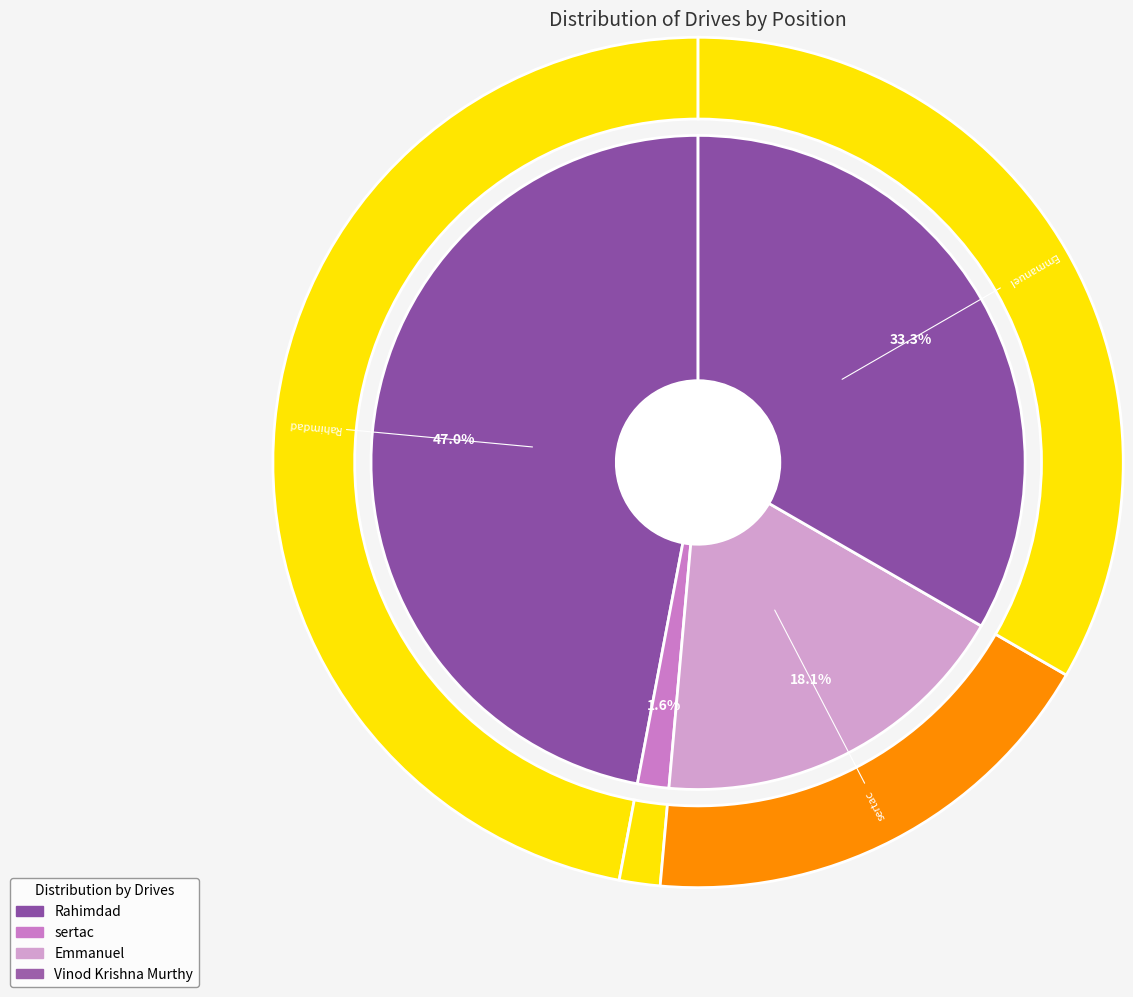

To the nearest percent, what is the difference between the largest and smallest slice percentages?

45%